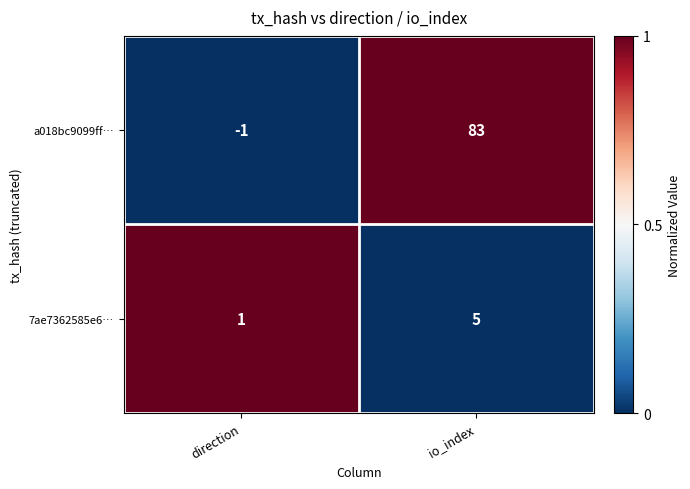

Which series has the widest spread of values?

a018bc9099ff…